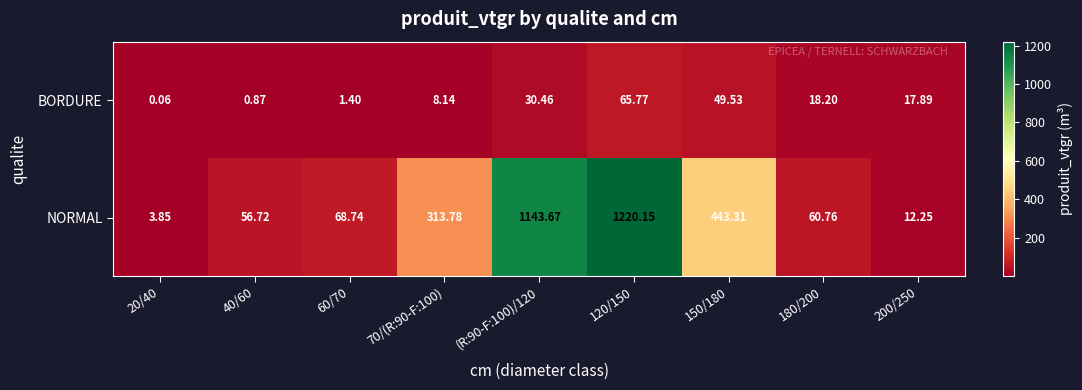

List the series in order of their peak value, lowest first.

BORDURE, NORMAL